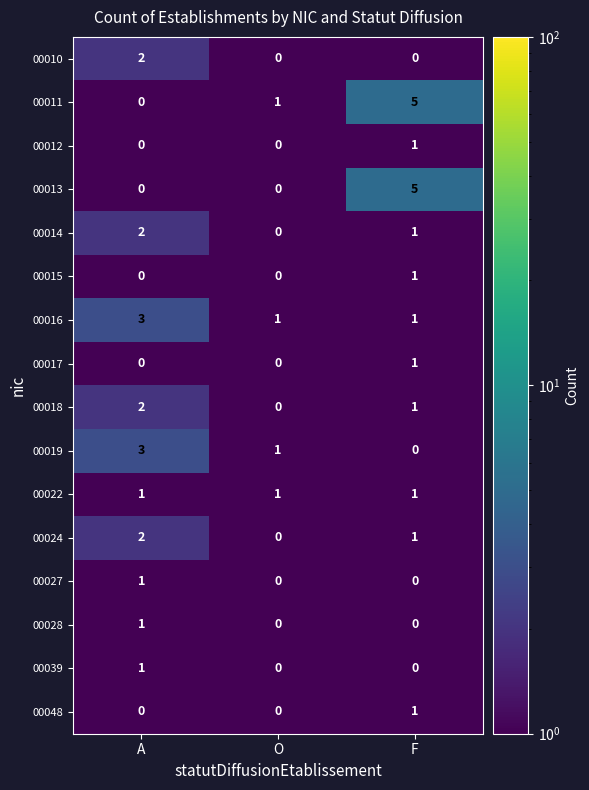

List the labels in order of 00011 value, smallest first.

A, O, F